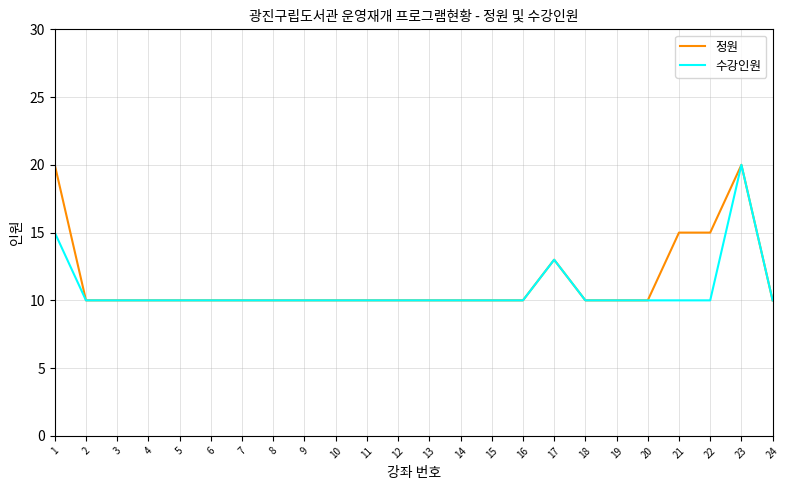

Rank the series at 22 from highest to lowest value.

정원, 수강인원